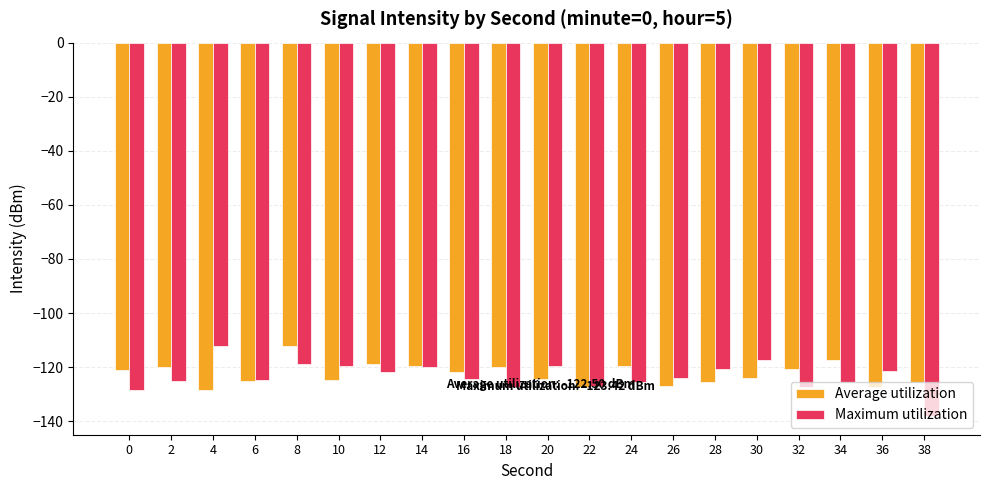

True or false: Maximum utilization has a value of -120.8 at 28.

True